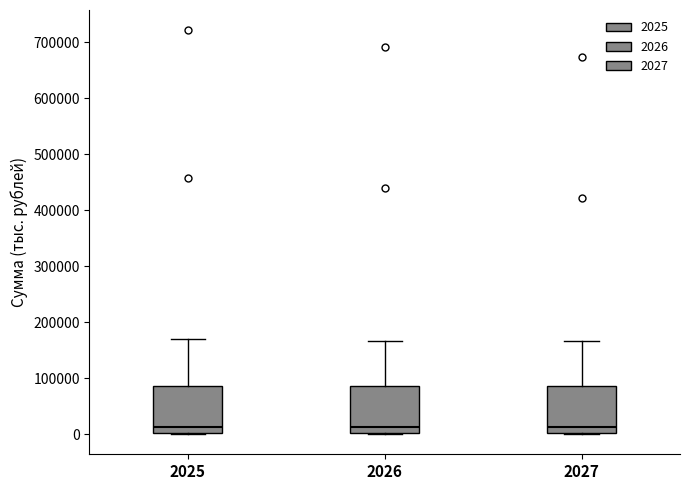

Reading left to right, transcribe this box plot: for each box, give where its median line is, the range the box spans, and where its two whiskers end, as read against the y-axis. The values are not printed on the chart, so give them approximately, as read against the axis.

2025: median 10000, box 0 to 90000, whiskers 0 to 170000
2026: median 10000, box 0 to 90000, whiskers 0 to 170000
2027: median 10000, box 0 to 90000, whiskers 0 to 170000